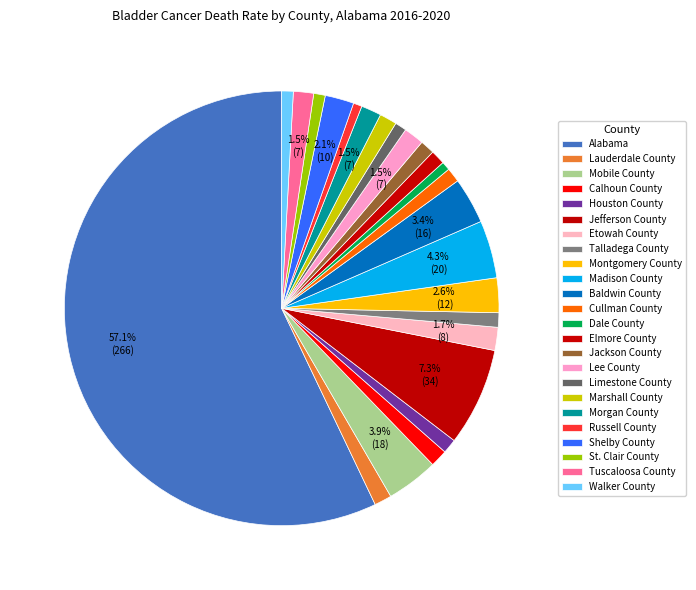

Which category has the biggest portion of the pie?

Alabama